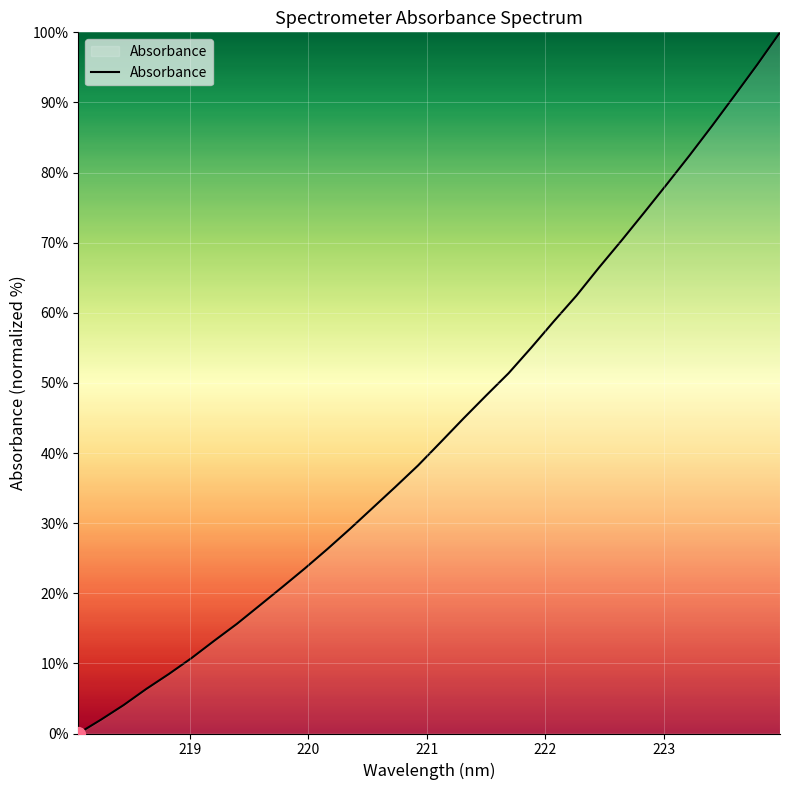

What is the difference between the maximum and minimum values?

100.0